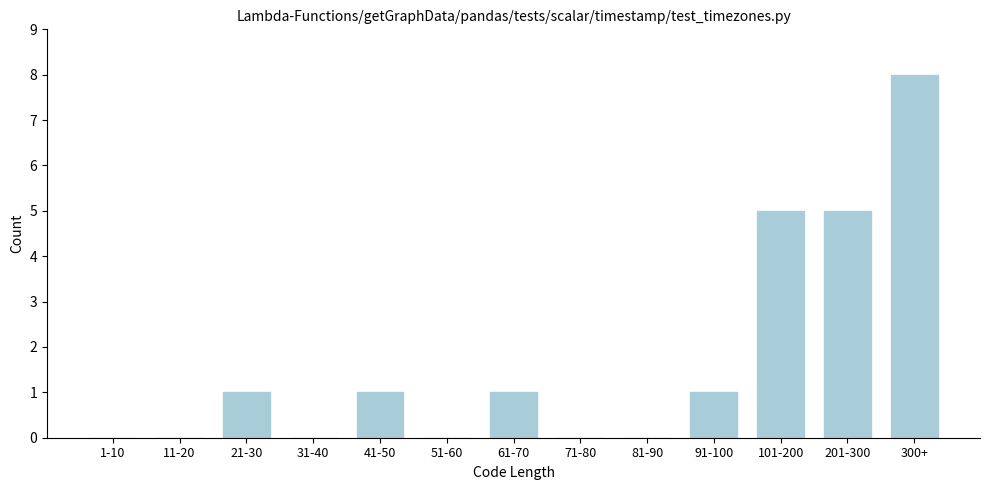

Reading left to right, list all the values displayed in this chart.

1-10=0	11-20=0	21-30=1	31-40=0	41-50=1	51-60=0	61-70=1	71-80=0	81-90=0	91-100=1	101-200=5	201-300=5	300+=8